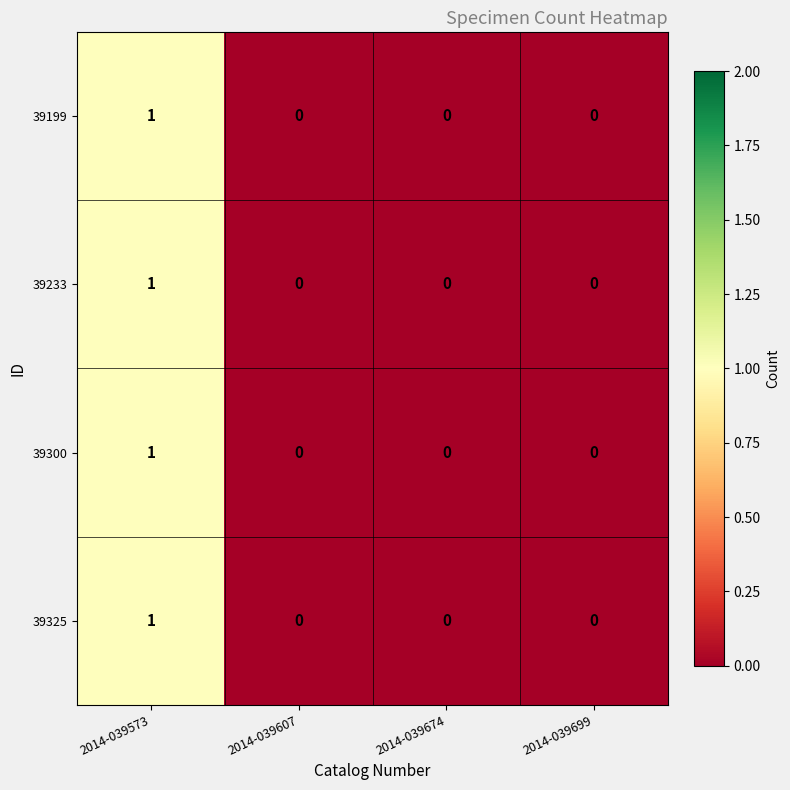

Count the 39233 values in the range 0 to 1.

4